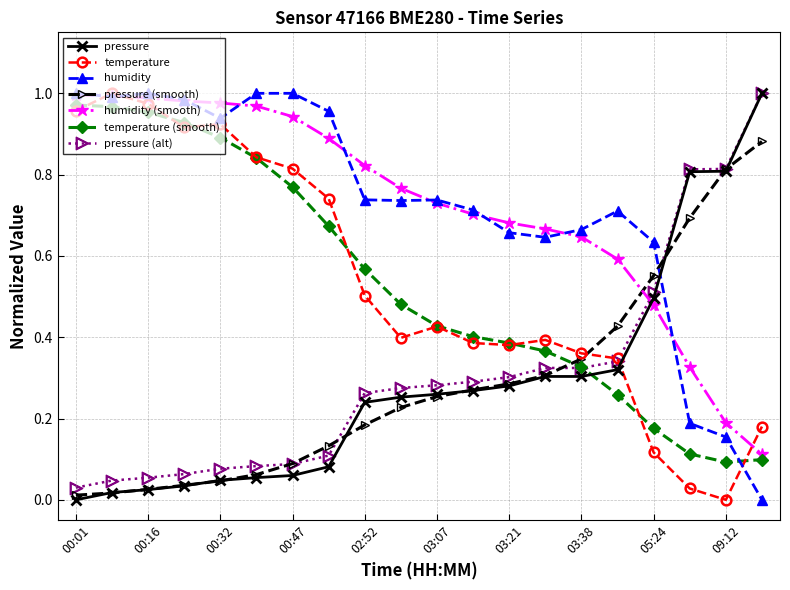

True or false: temperature has more than 1 points higher than both neighbors.

True